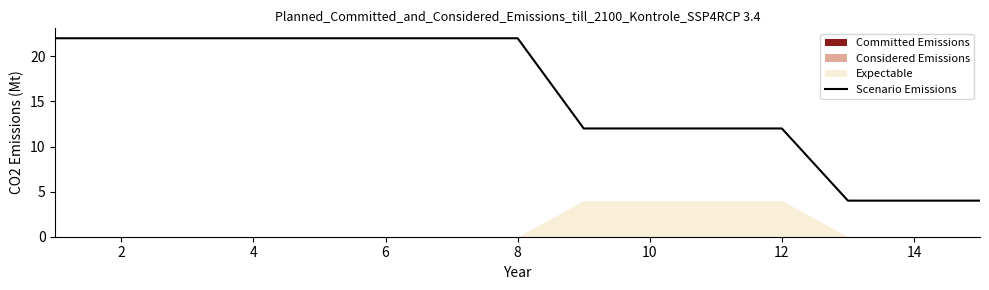

Between 2 and 12, which is larger?

2